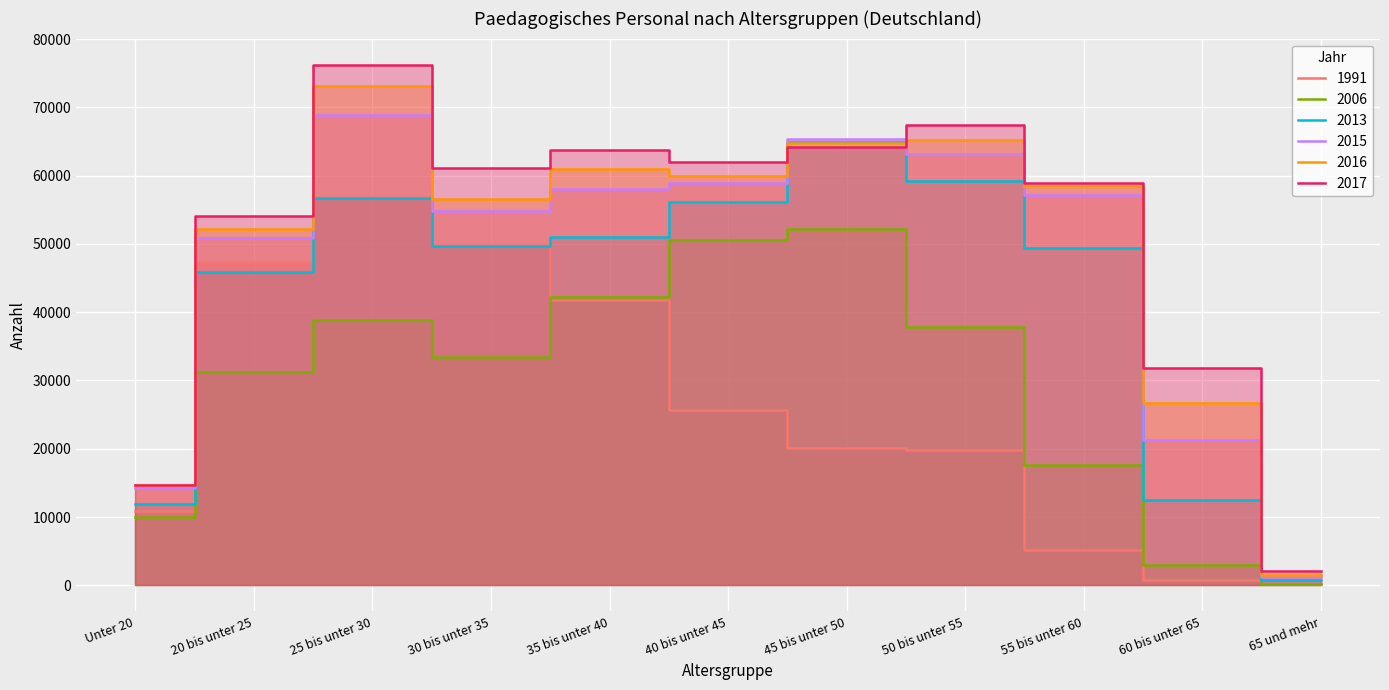

What is the difference between the highest and lowest values at 25 bis unter 30?

37368